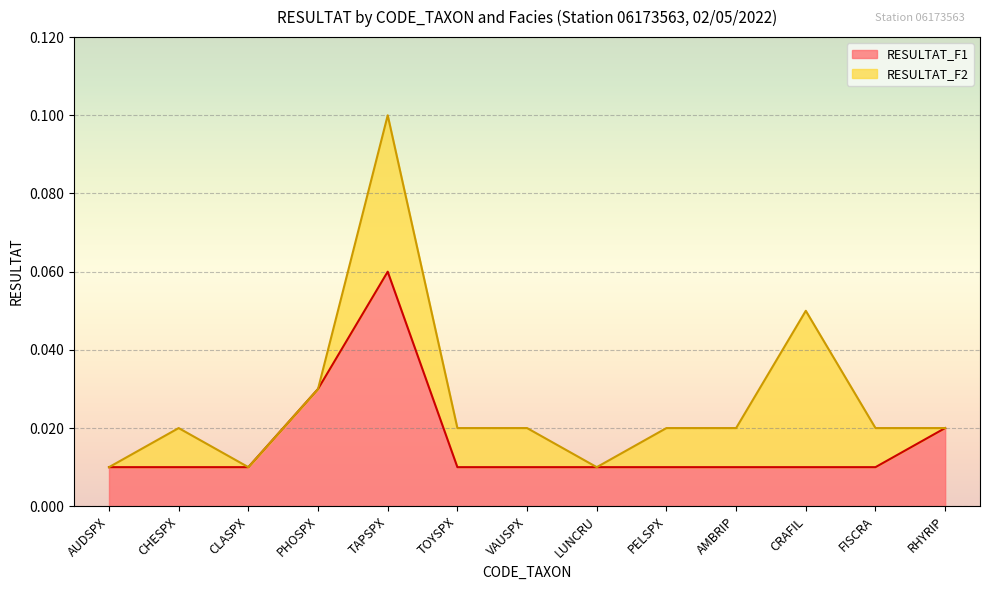

True or false: the data has more than 0 interior local peaks.

True